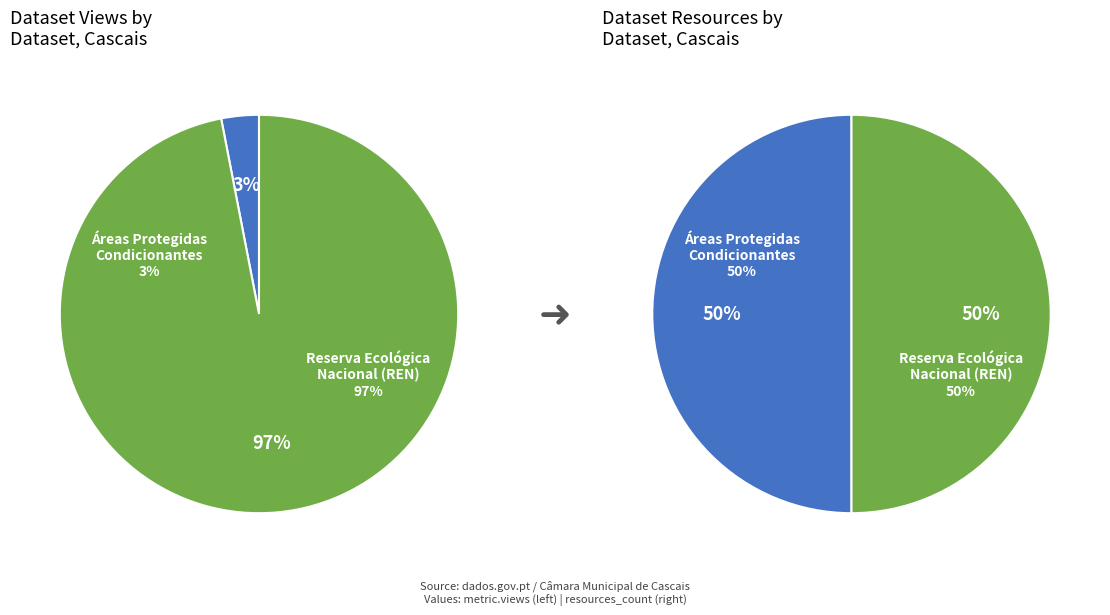

How many segments does this pie chart have?

2